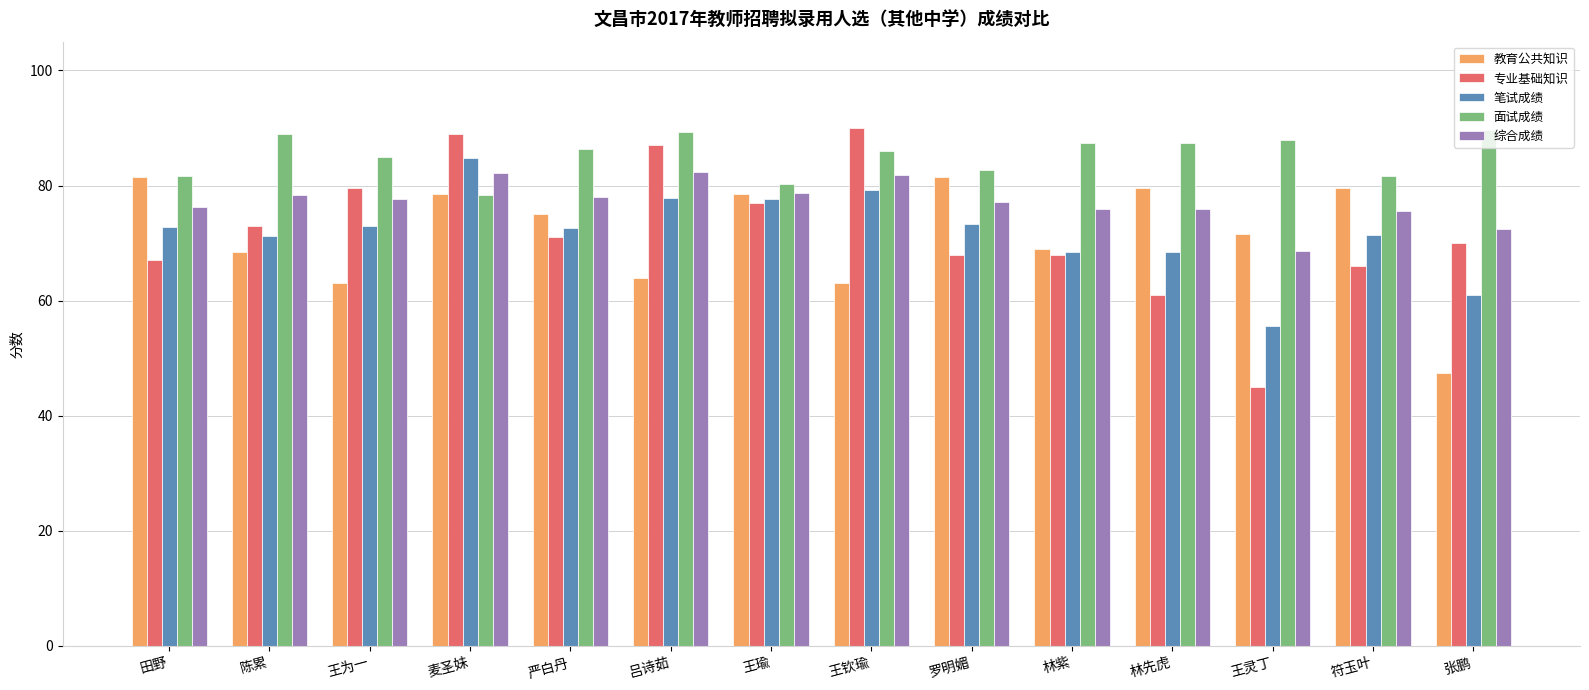

What is the approximate value of 面试成绩 at 王钦瑜?

86.0